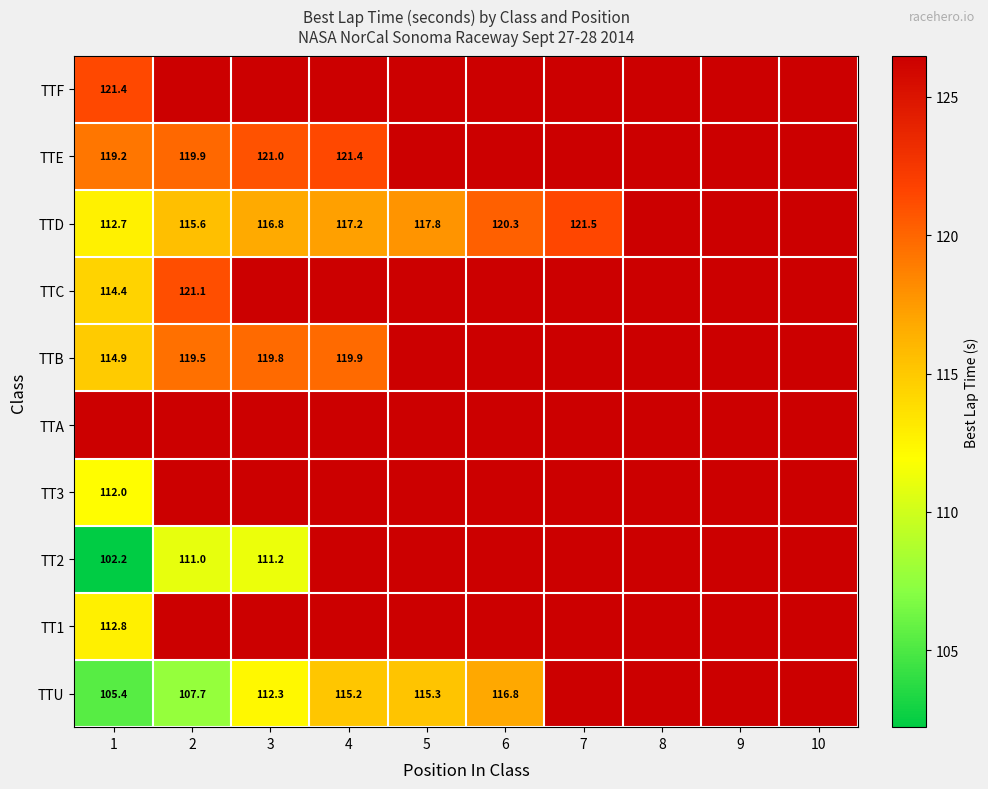

At how many categories does at least one series exceed 109?

10